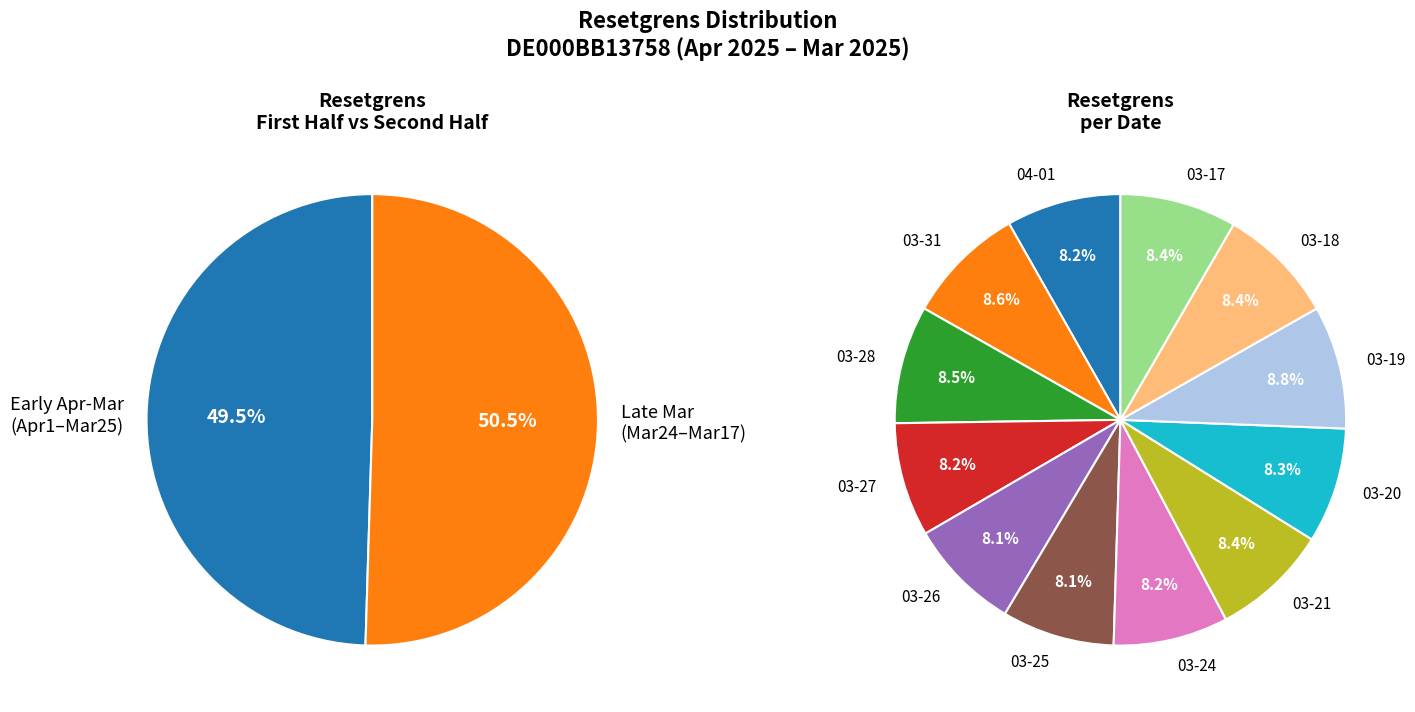

Rank the categories by value from highest to lowest.

2025-03-19, 2025-03-31, 2025-03-28, 2025-03-18, 2025-03-21, 2025-03-17, 2025-03-20, 2025-03-24, 2025-04-01, 2025-03-27, 2025-03-25, 2025-03-26